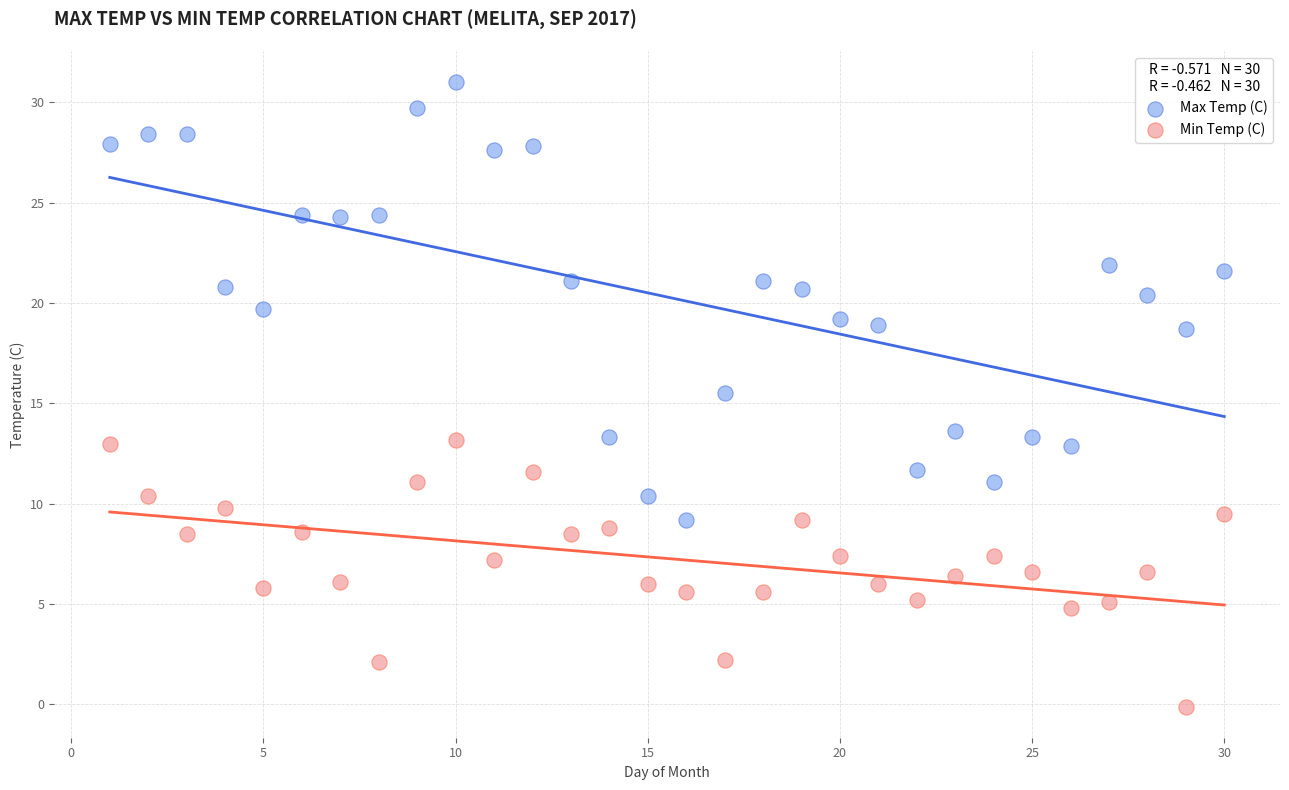

Which series reaches the minimum Y coordinate?

Min Temp (C)